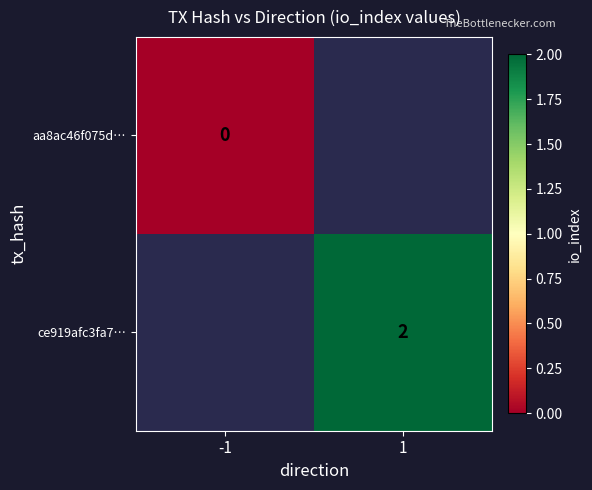

The ce919afc3fa7… series shows 1 at 1. True or false?

False